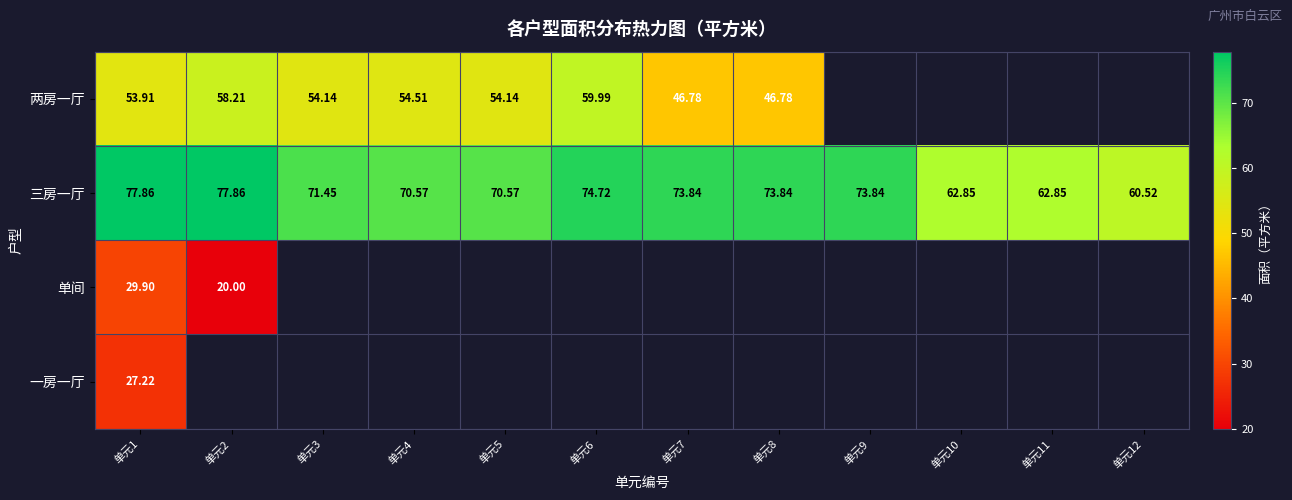

What is the difference between the highest and lowest values at 单元7?

27.1